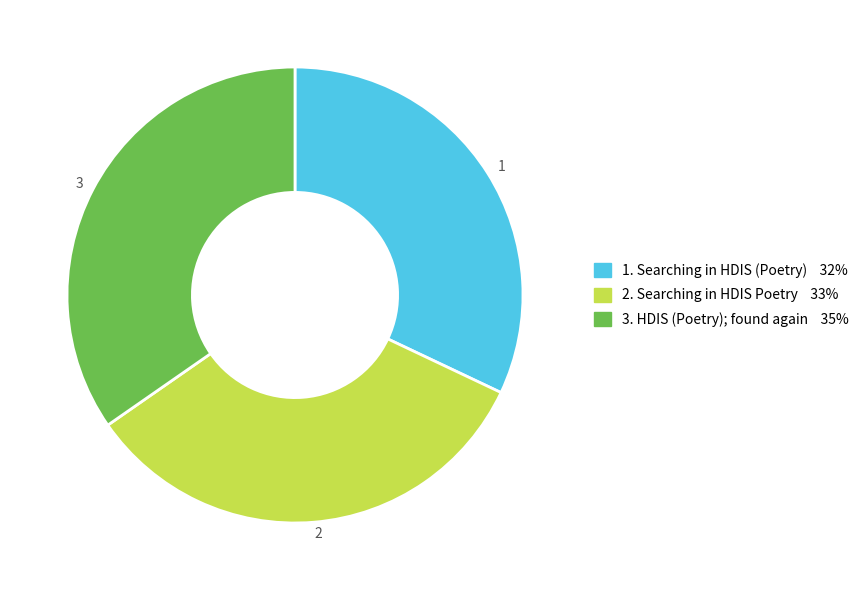

Rank the categories by value from highest to lowest.

3, 2, 1